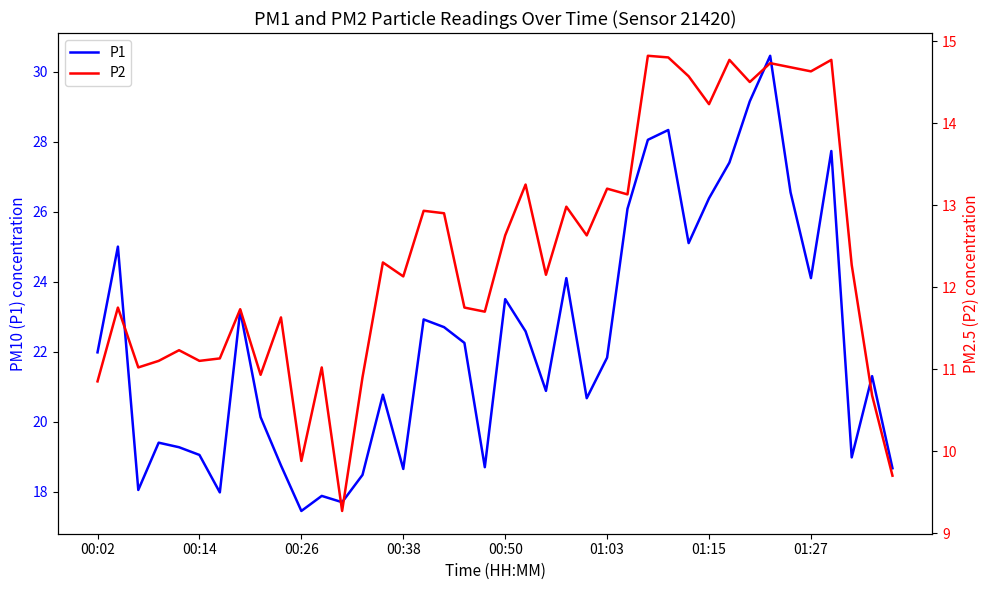

The value of P1 at 01:03 is 4.8. True or false?

False